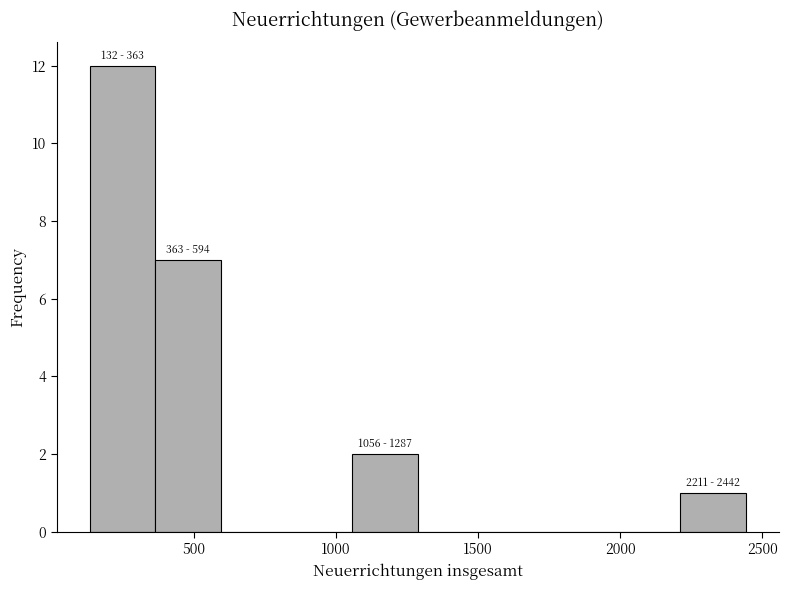

Over which range of the x-axis is the bar tallest?

150 to 350